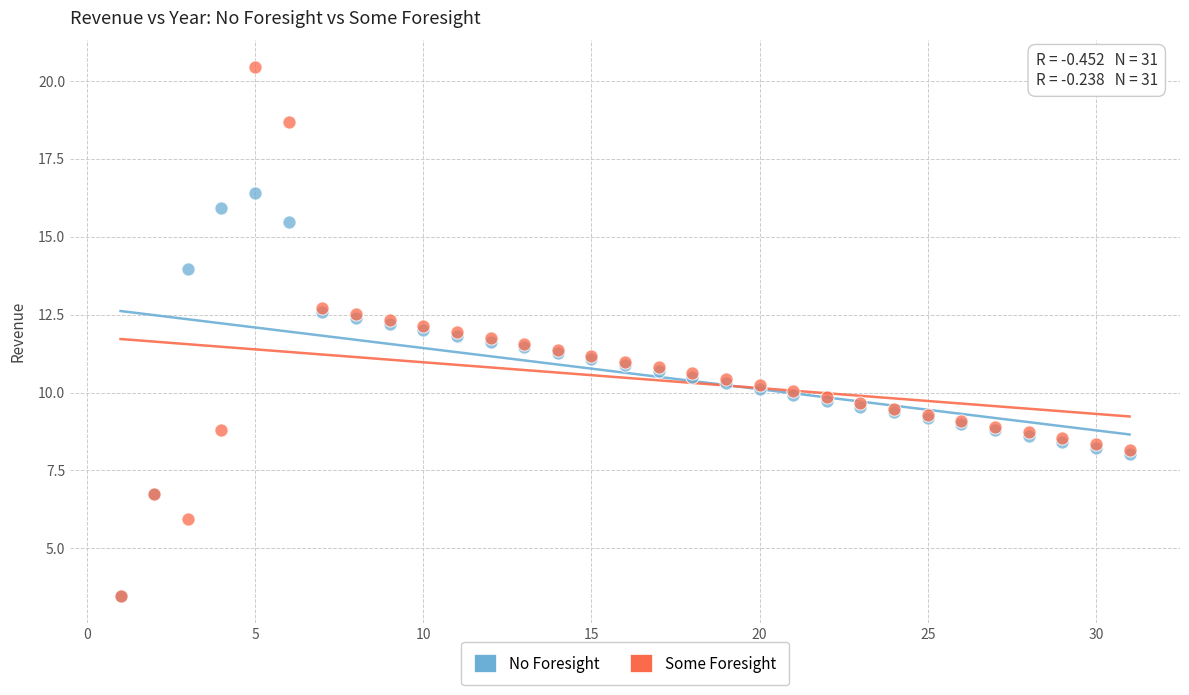

Which series has the widest spread of Y values?

Some Foresight